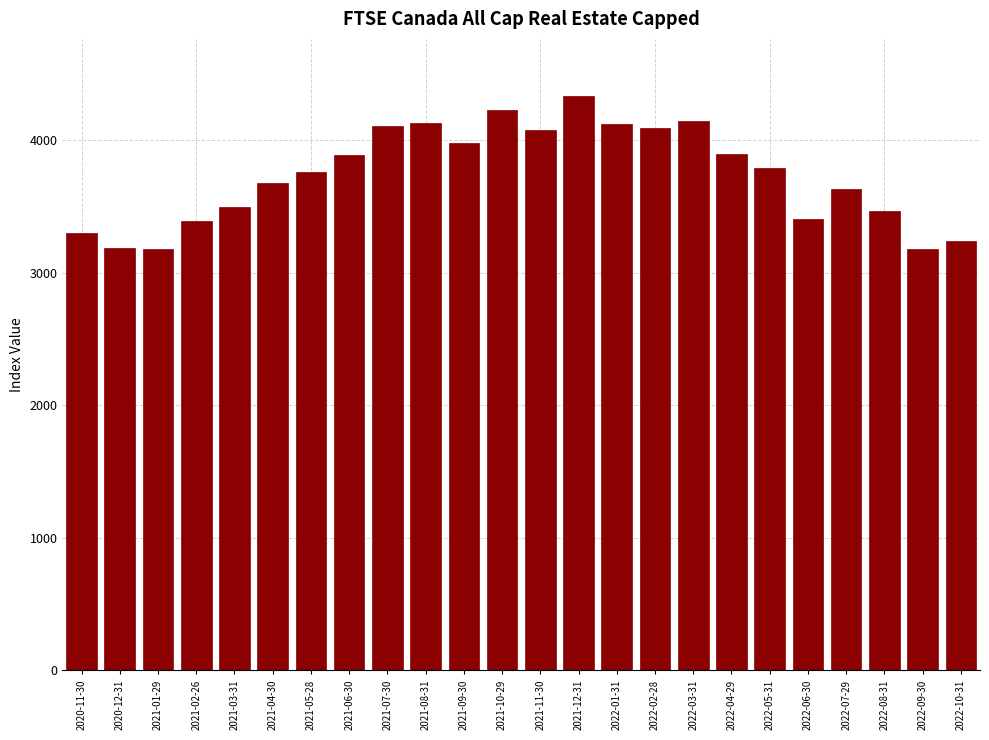

Between 2021-08-31 and 2020-11-30, which is larger?

2021-08-31